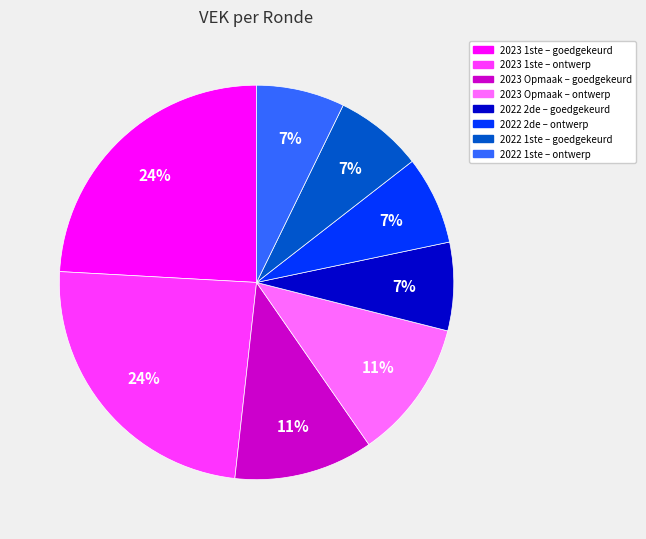

Does any single category account for the majority?

No